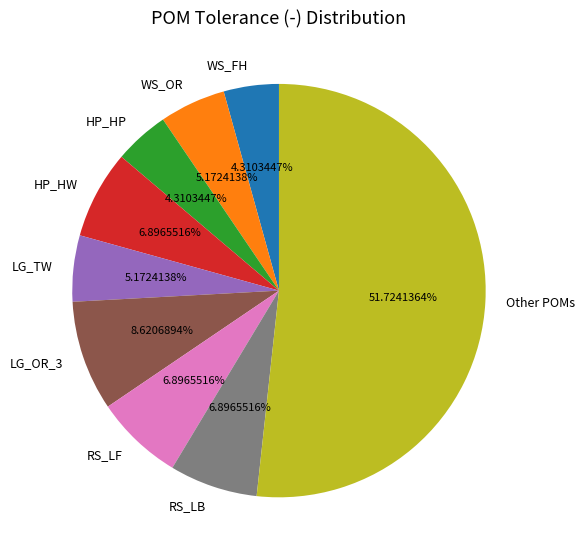

Count the number of slices in the pie.

9